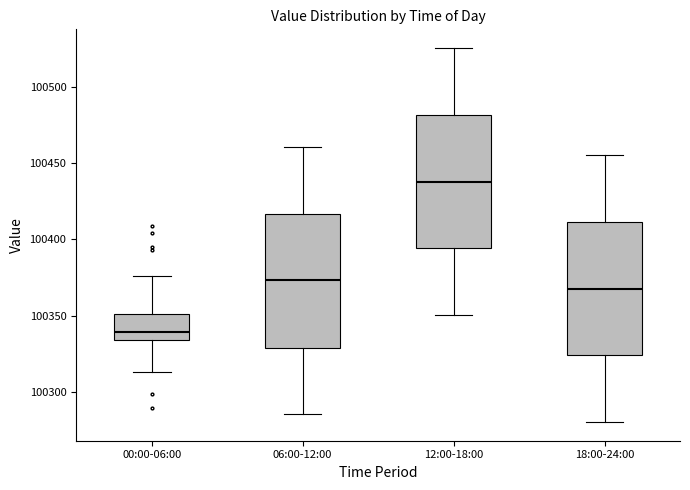

Reading left to right, transcribe this box plot: for each box, give where its median line is, the range the box spans, and where its two whiskers end, as read against the y-axis. The values are not printed on the chart, so give them approximately, as read against the axis.

00:00-06:00: median 100340, box 100335 to 100350, whiskers 100315 to 100375
06:00-12:00: median 100375, box 100330 to 100415, whiskers 100285 to 100460
12:00-18:00: median 100440, box 100395 to 100480, whiskers 100350 to 100525
18:00-24:00: median 100370, box 100325 to 100410, whiskers 100280 to 100455